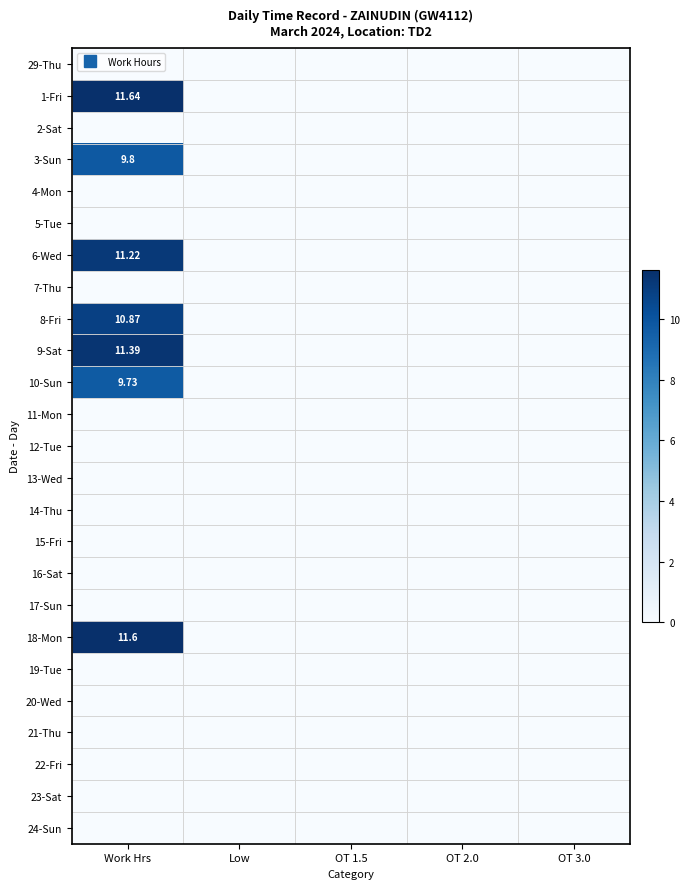

How many 10-Sun values are between 0 and 1?

4